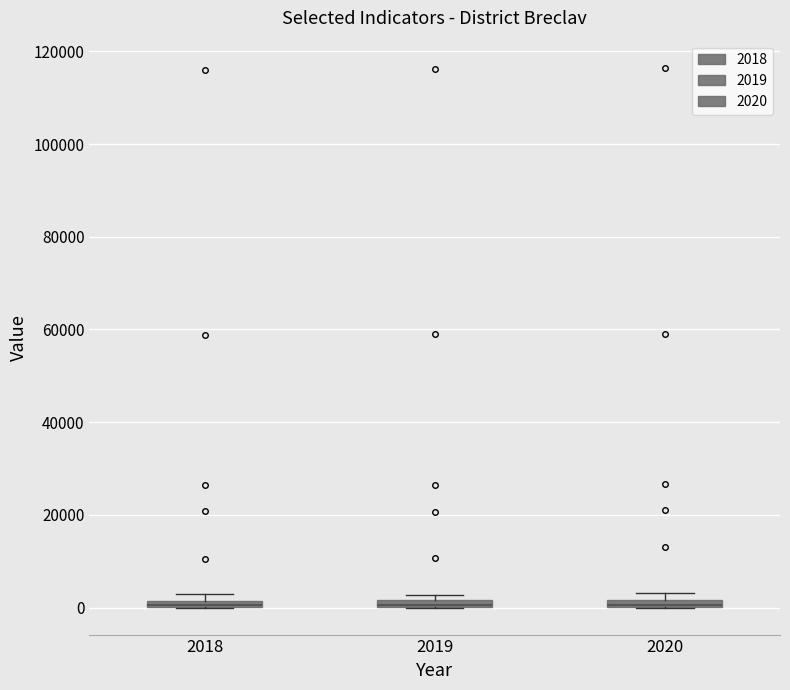

Where is the lower edge of the box at x = 2019 on the y-axis? The values are not printed on the chart, so give them approximately, as read against the axis.

0